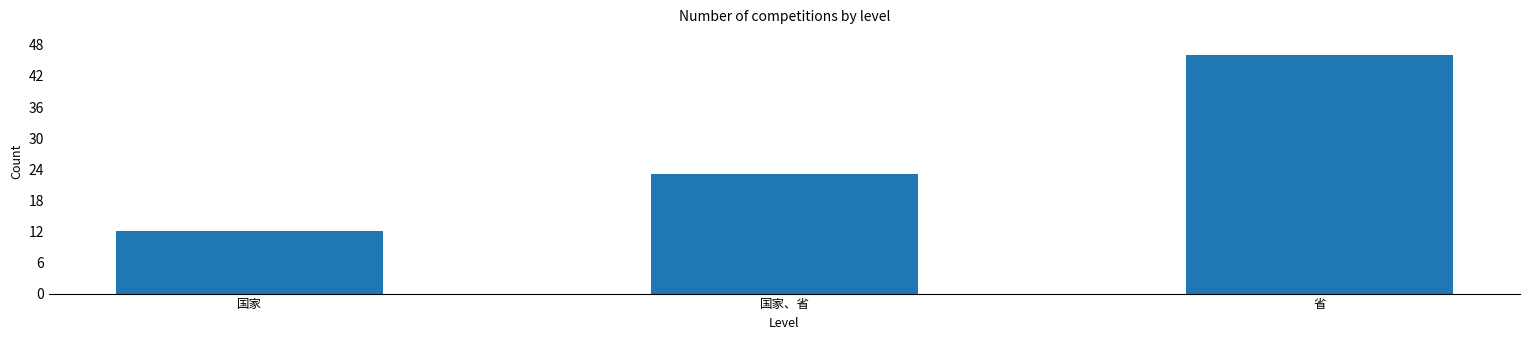

Reading left to right, list all the values displayed in this chart.

国家=12	国家、省=23	省=46